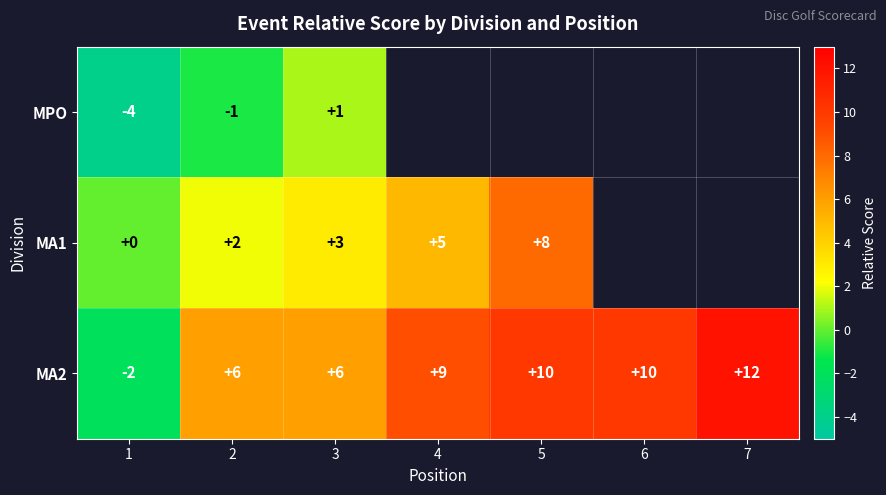

Is the value of MA1 at 2 greater than the value of MA2 at 5?

No